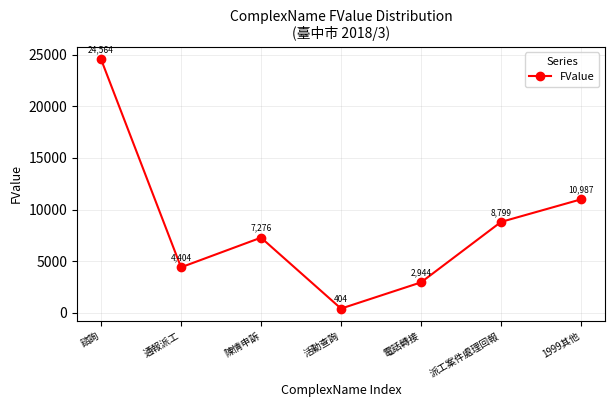

Count the number of categories in the chart.

7